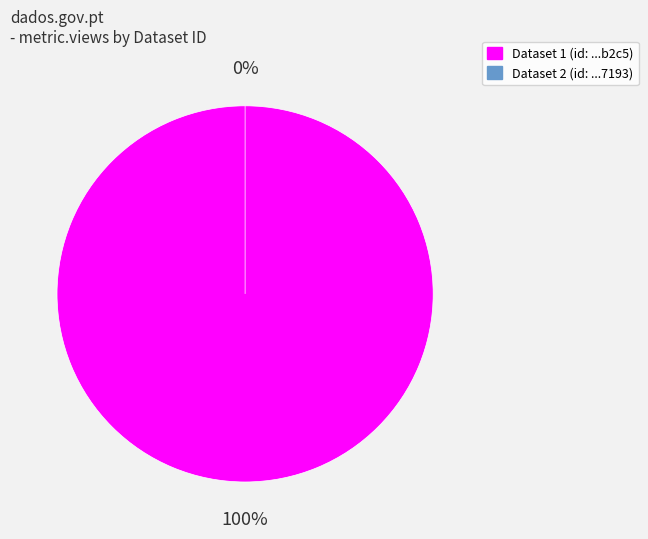

To the nearest percent, what is the average slice percentage?

50%